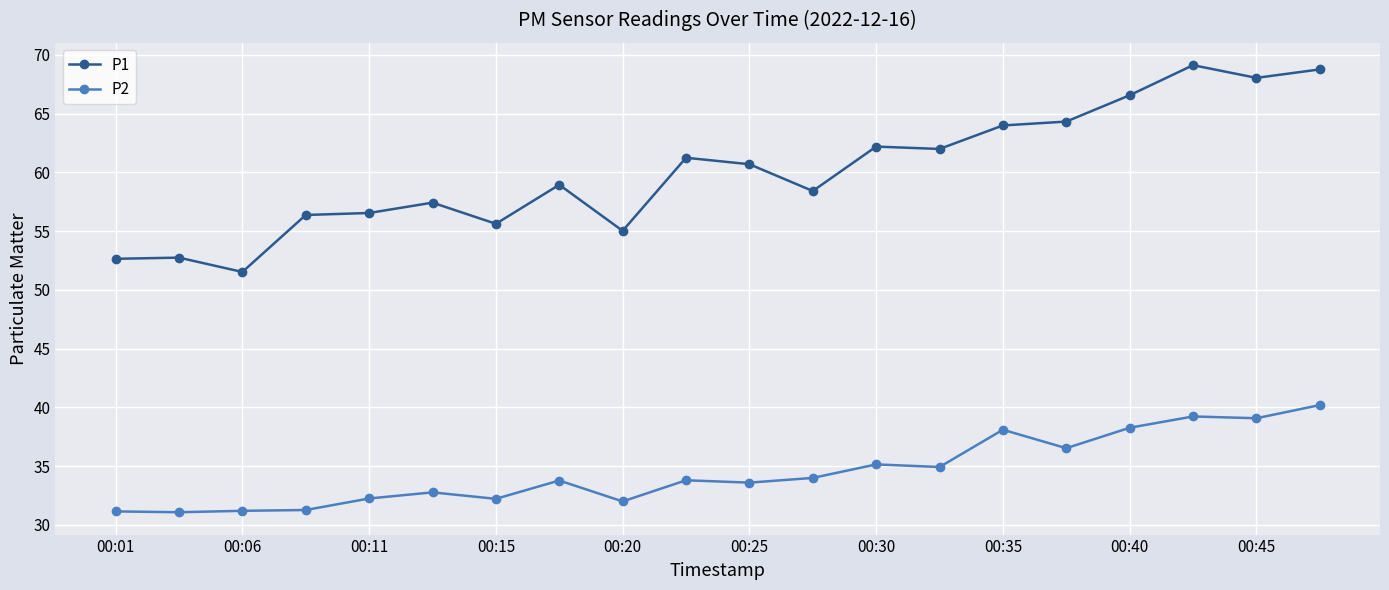

Which series has the largest range (max minus min)?

P1